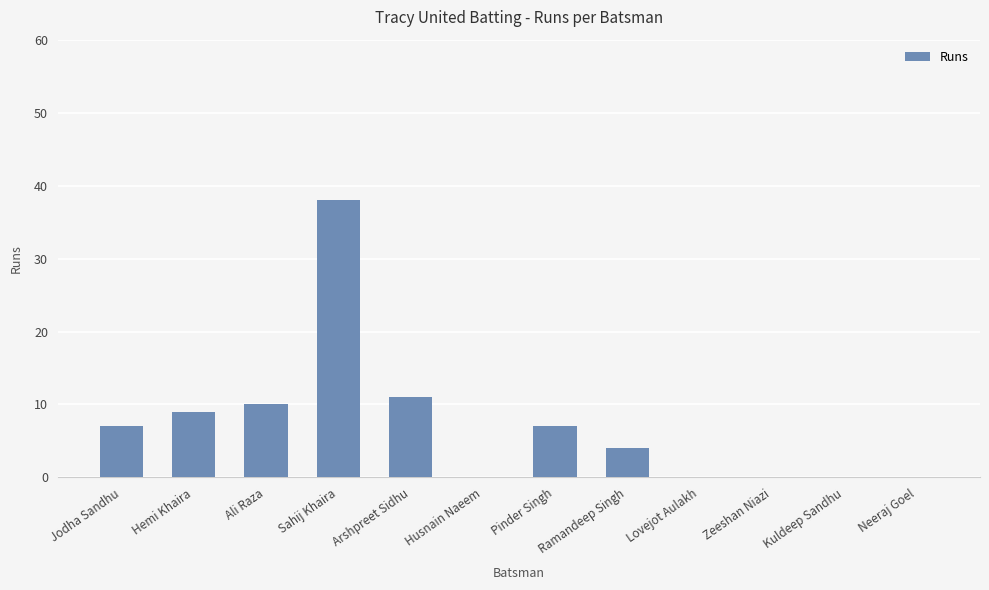

How many categories are shown in the chart?

12